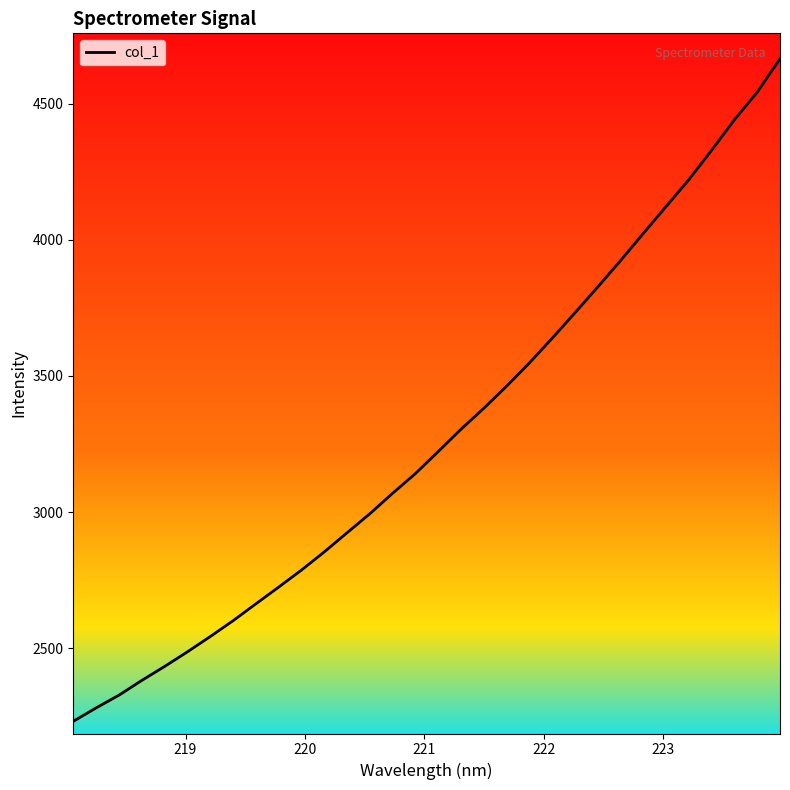

What is the difference between the maximum and minimum values?

2432.4